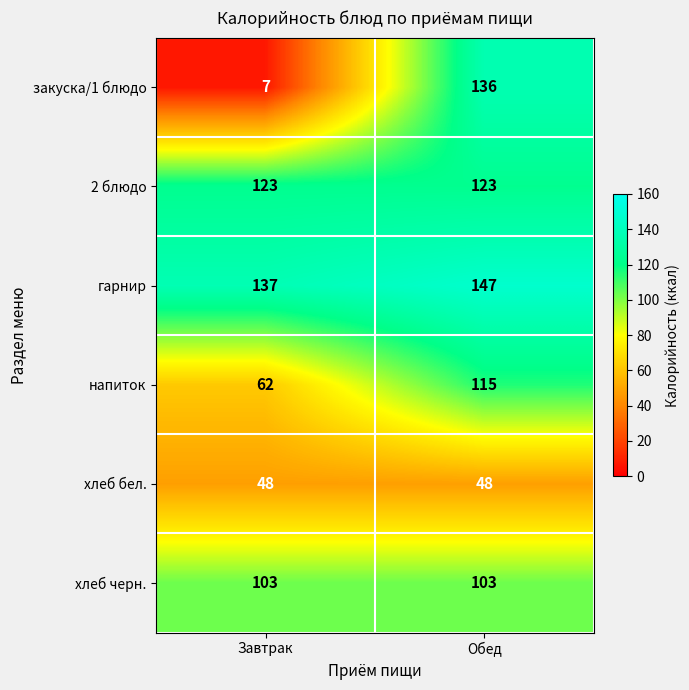

What is the total value across all series at Завтрак?

480